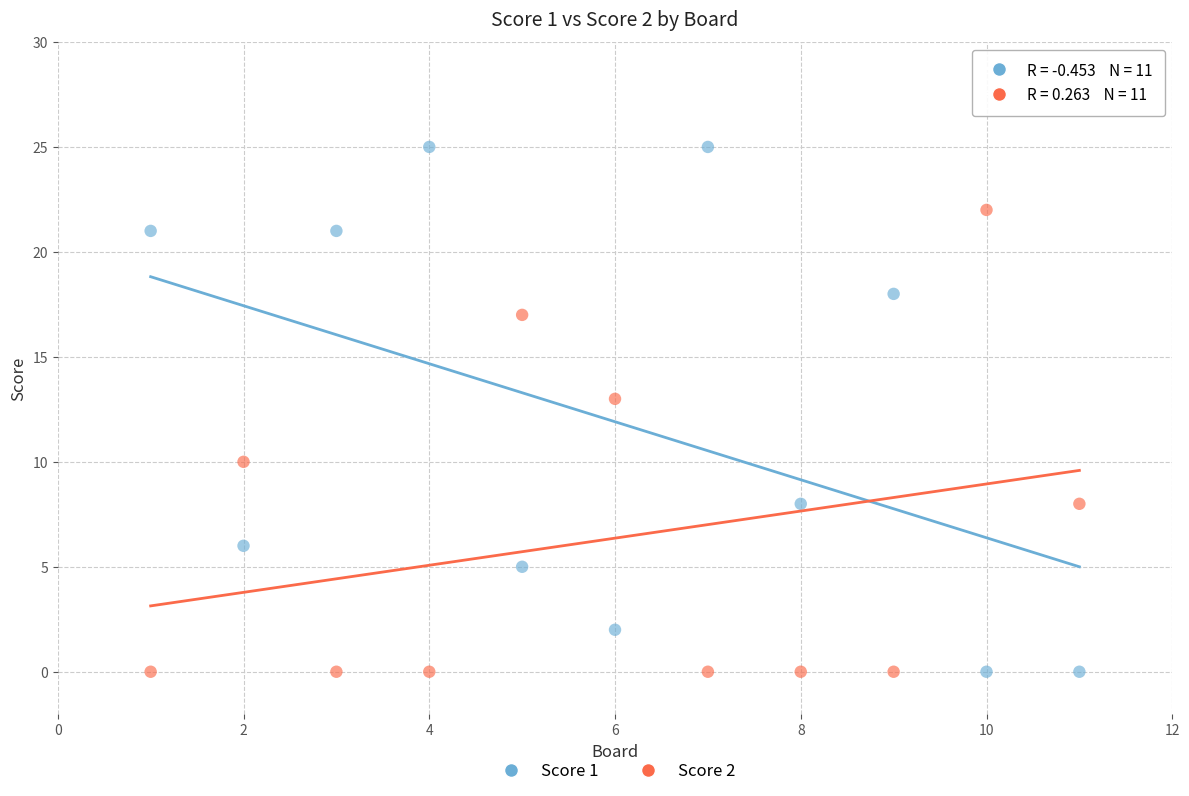

What is the X range (max minus min) for the scatter plot?

10